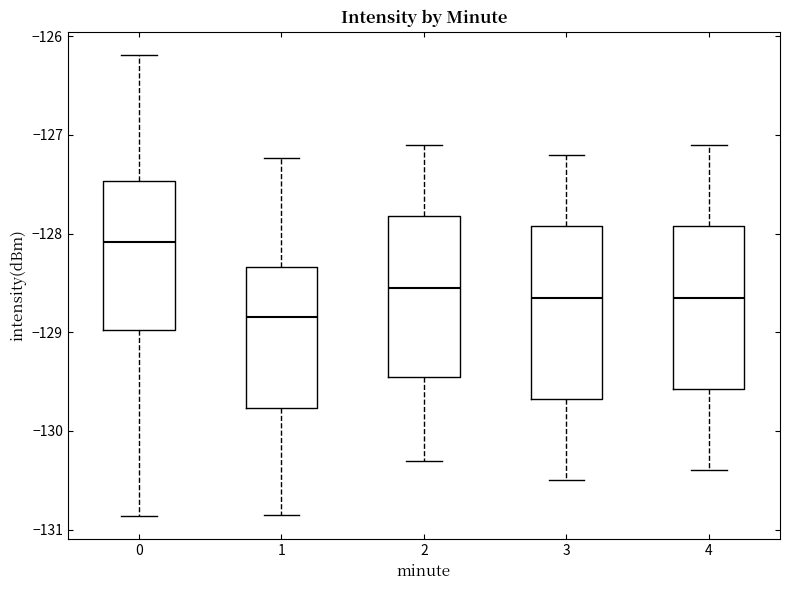

Reading left to right, transcribe this box plot: for each box, give where its median line is, the range the box spans, and where its two whiskers end, as read against the y-axis. The values are not printed on the chart, so give them approximately, as read against the axis.

0: median -128.1, box -129.0 to -127.5, whiskers -130.9 to -126.2
1: median -128.8, box -129.8 to -128.3, whiskers -130.8 to -127.2
2: median -128.5, box -129.4 to -127.8, whiskers -130.3 to -127.1
3: median -128.6, box -129.7 to -127.9, whiskers -130.5 to -127.2
4: median -128.6, box -129.6 to -127.9, whiskers -130.4 to -127.1